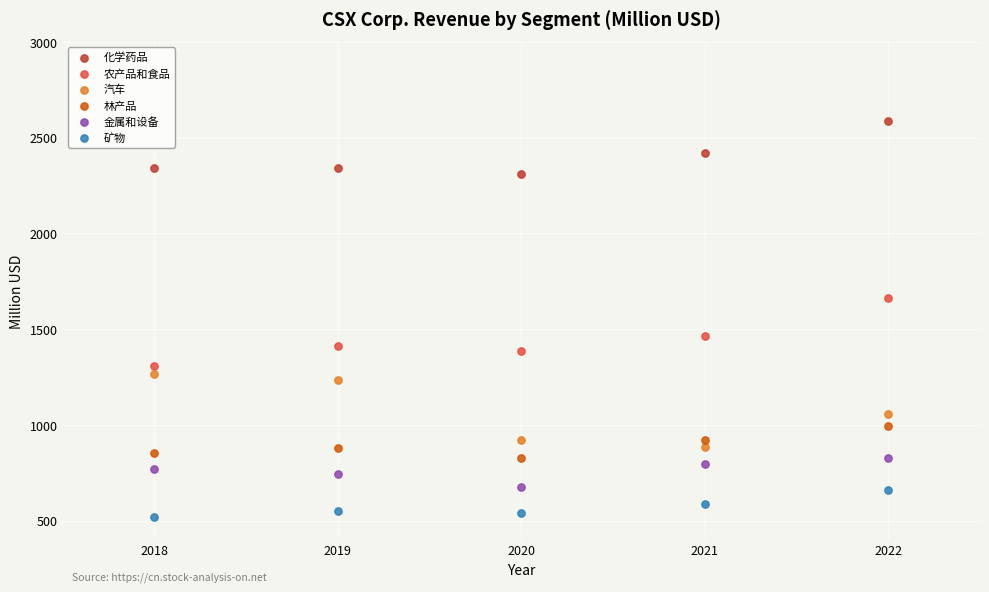

Which series reaches the minimum Y coordinate?

矿物